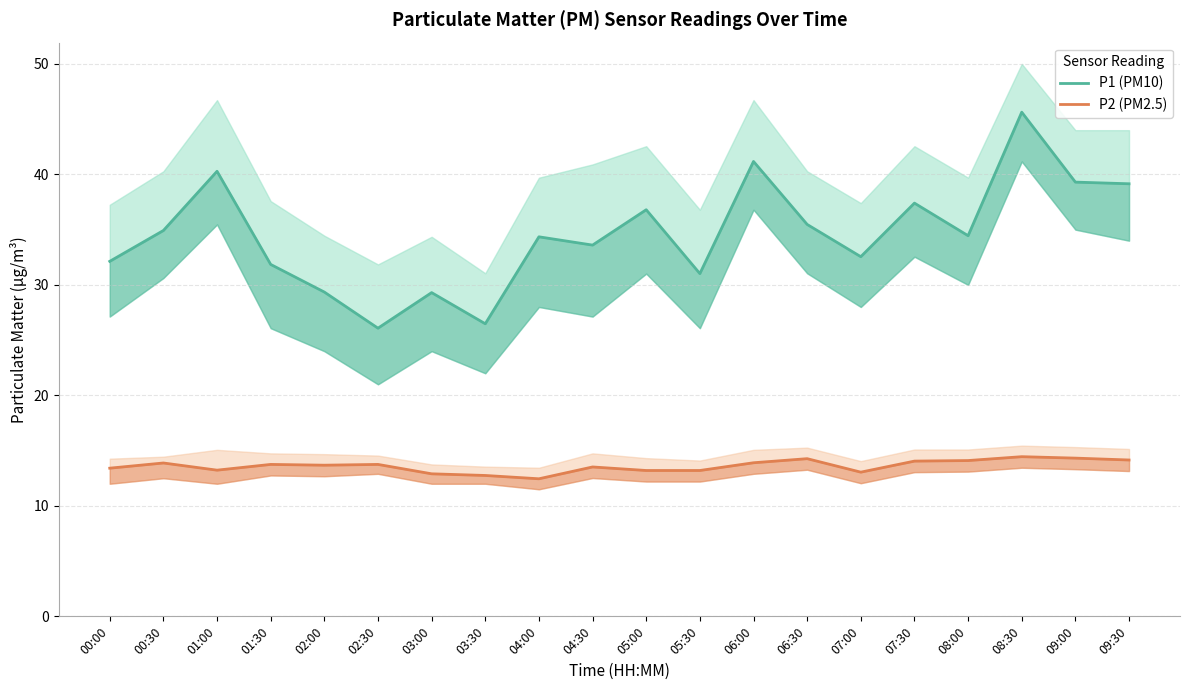

Which series changed the most between 00:30 and 06:00?

P1 (PM10)